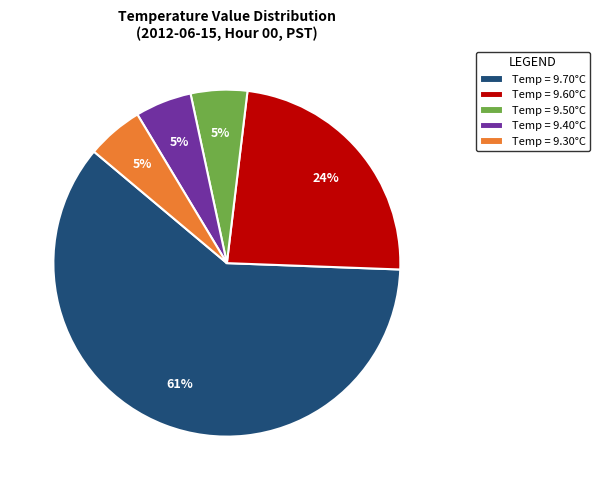

To the nearest percent, what percentage of the pie is Temp = 9.30°C?

5%